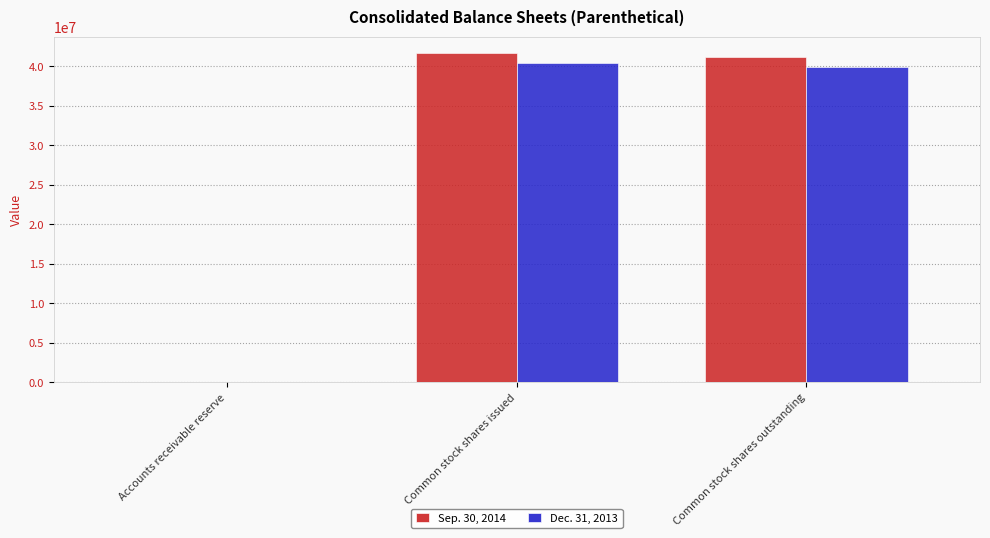

What is the maximum value shown in the chart?

41655709